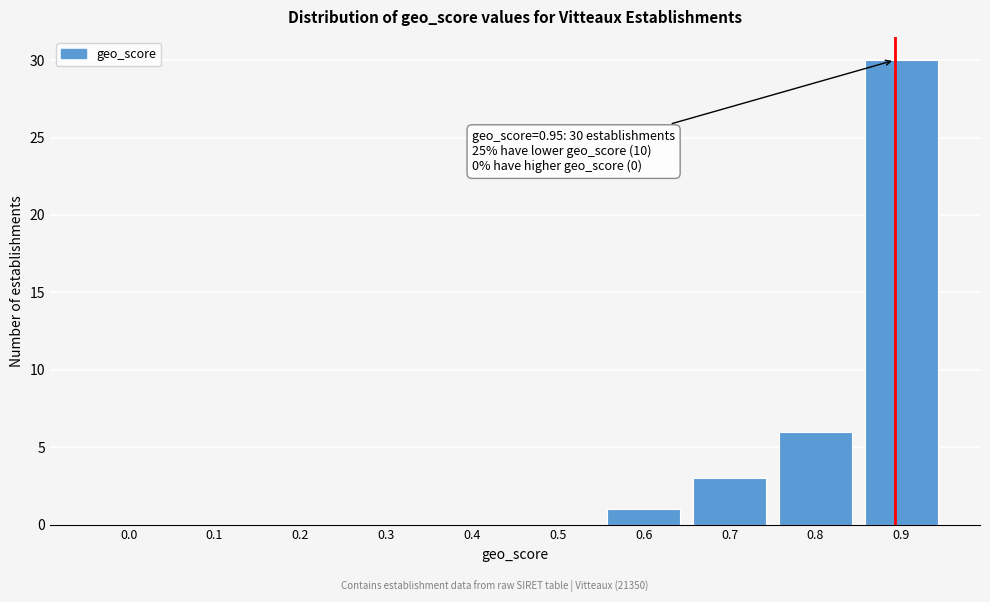

Reading right to left, what are all the values shown in this chart?

0.9=30	0.8=6	0.7=3	0.6=1	0.5=0	0.4=0	0.3=0	0.2=0	0.1=0	0.0=0